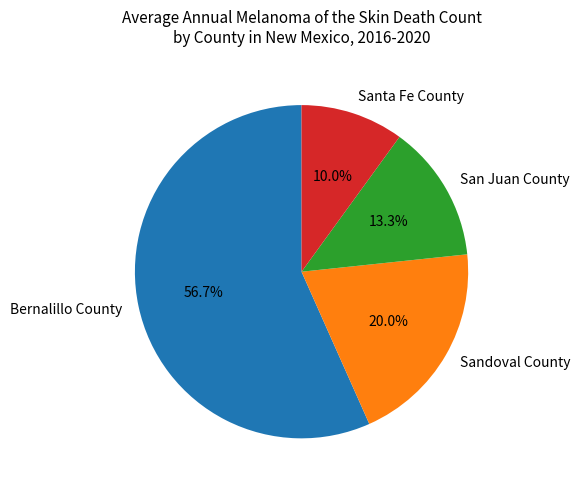

Which category has the smallest portion of the pie?

Santa Fe County